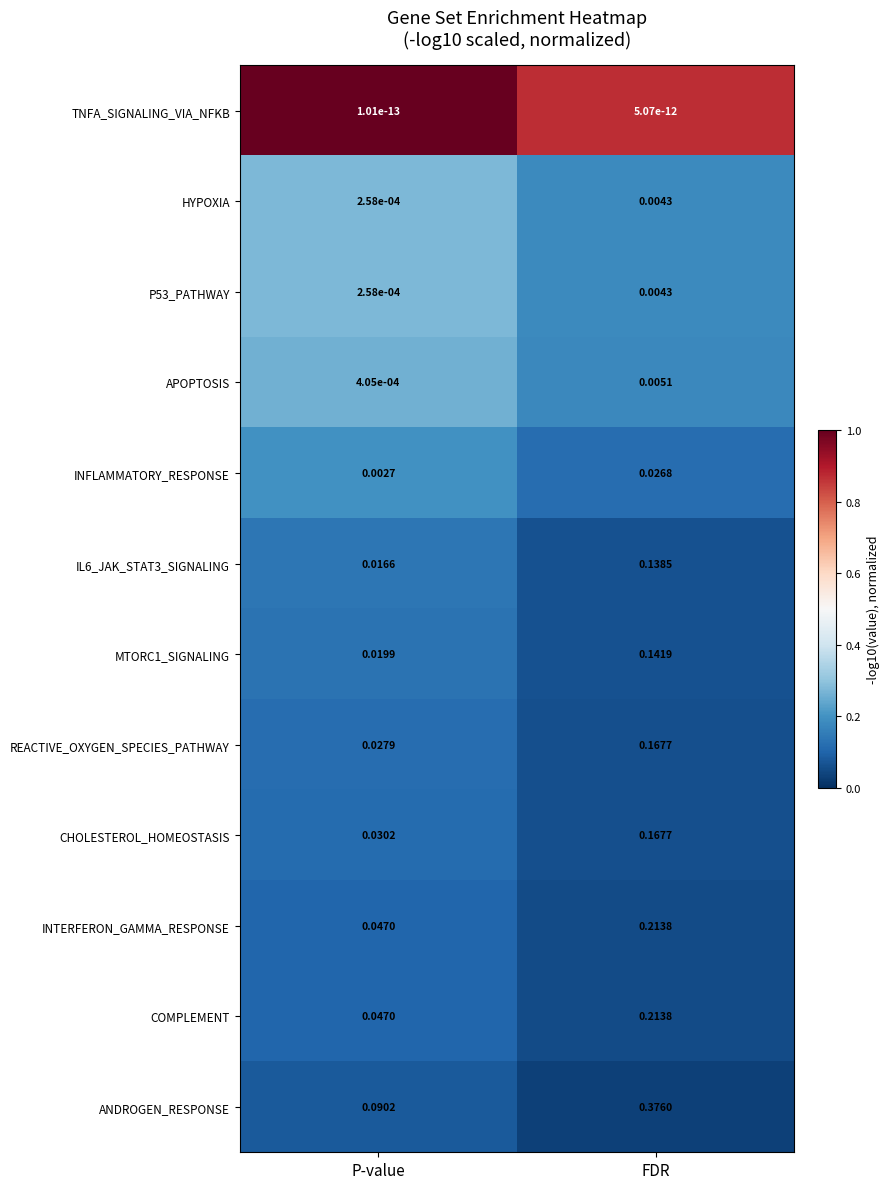

At which category does the chart reach its peak across all series?

FDR